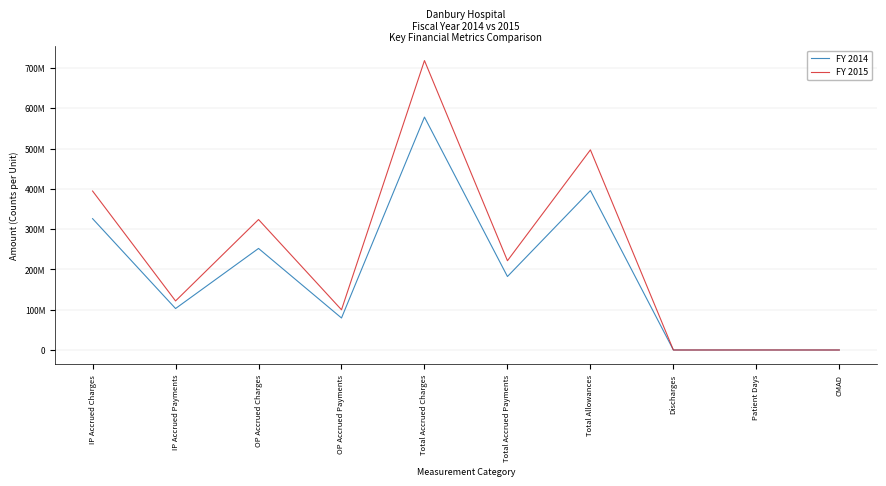

What is the label of the 9th point from the left?

Patient Days